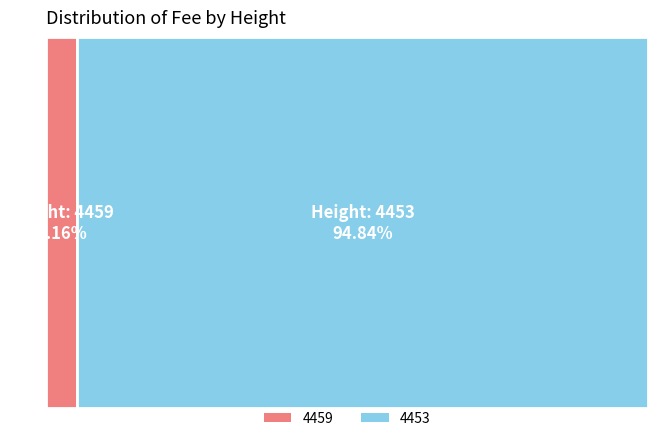

To the nearest percent, what is the difference between the largest and smallest slice percentages?

90%